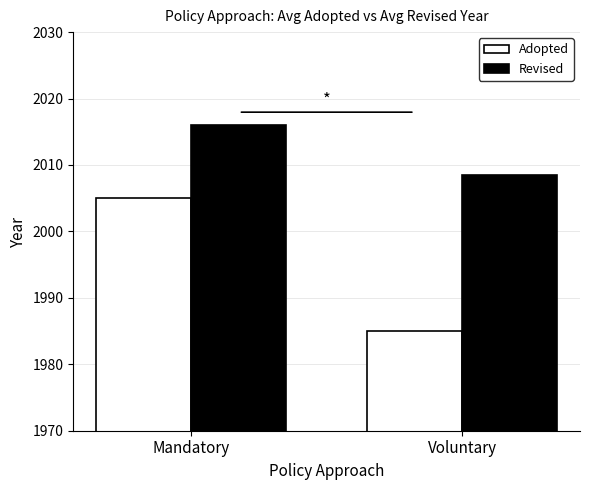

How many bars are there in each group?

2